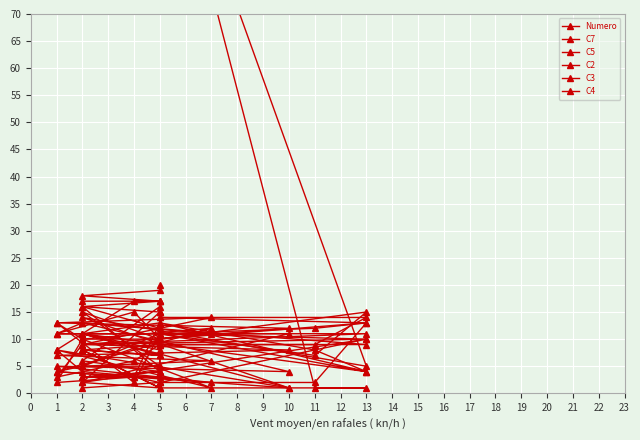

Which series has the largest range (max minus min)?

C2